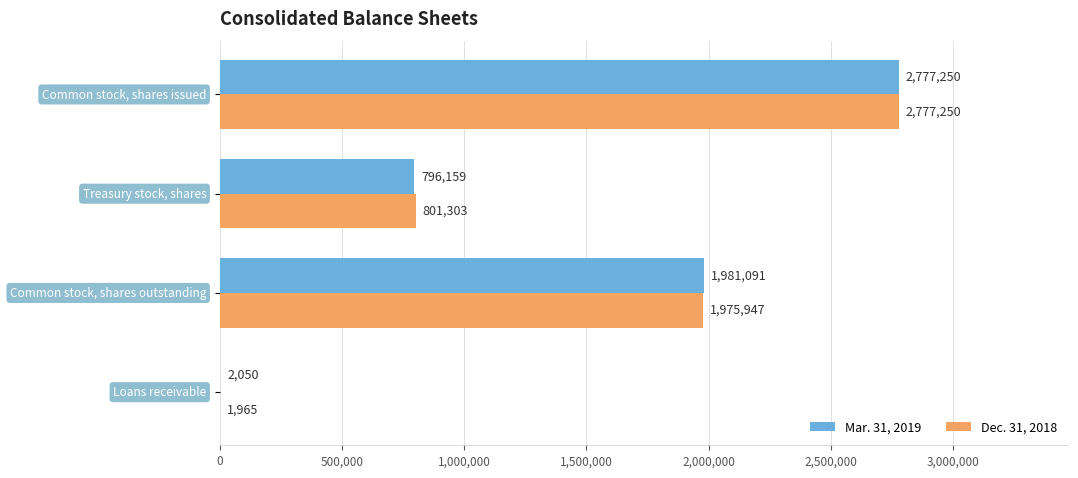

What is the maximum value shown in the chart?

2777250